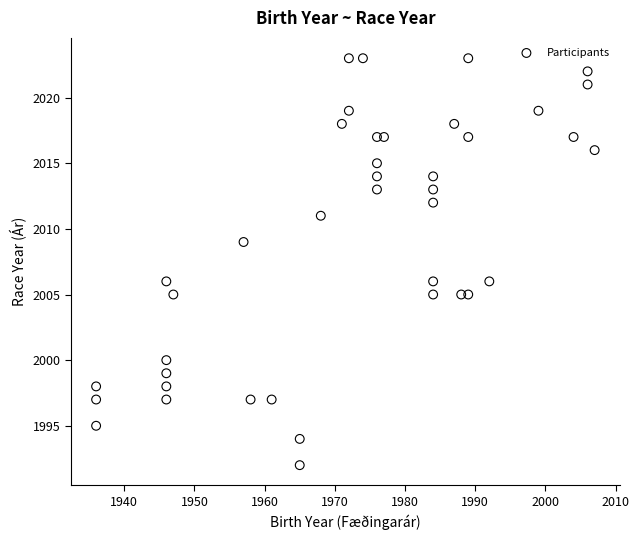

What is the range of Y values (max minus min)?

31